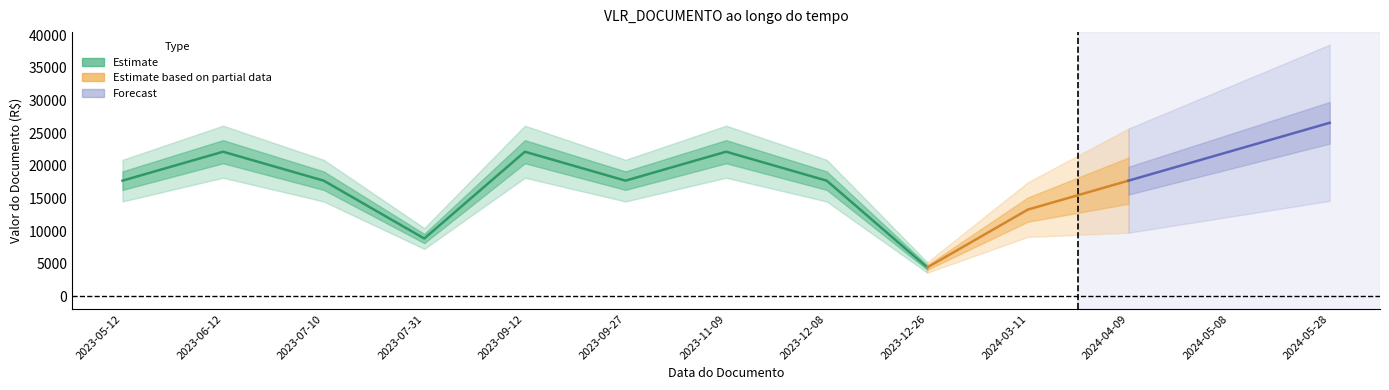

At which label is the value closest to 15505?

2023-05-12